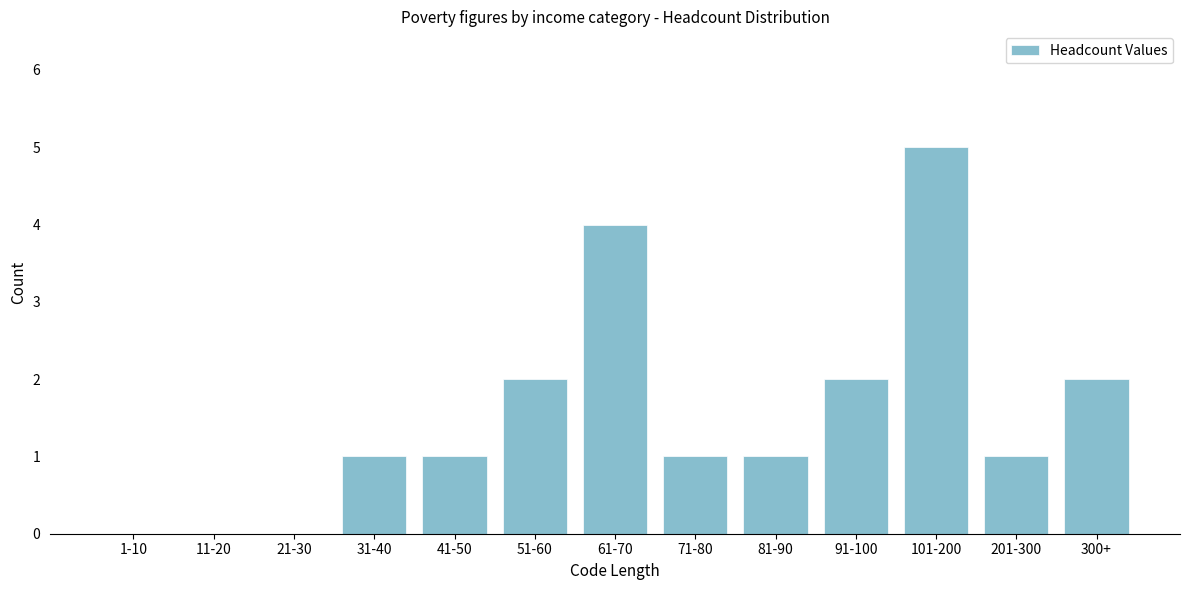

Reading left to right, what are all the values shown in this chart?

1-10=0	11-20=0	21-30=0	31-40=1	41-50=1	51-60=2	61-70=4	71-80=1	81-90=1	91-100=2	101-200=5	201-300=1	300+=2